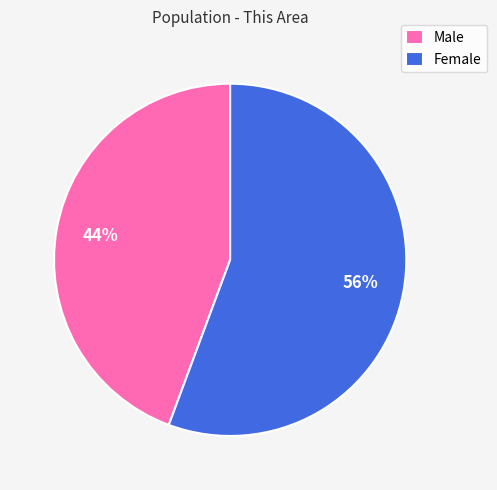

Is the sum of Male and Female greater than half?

Yes